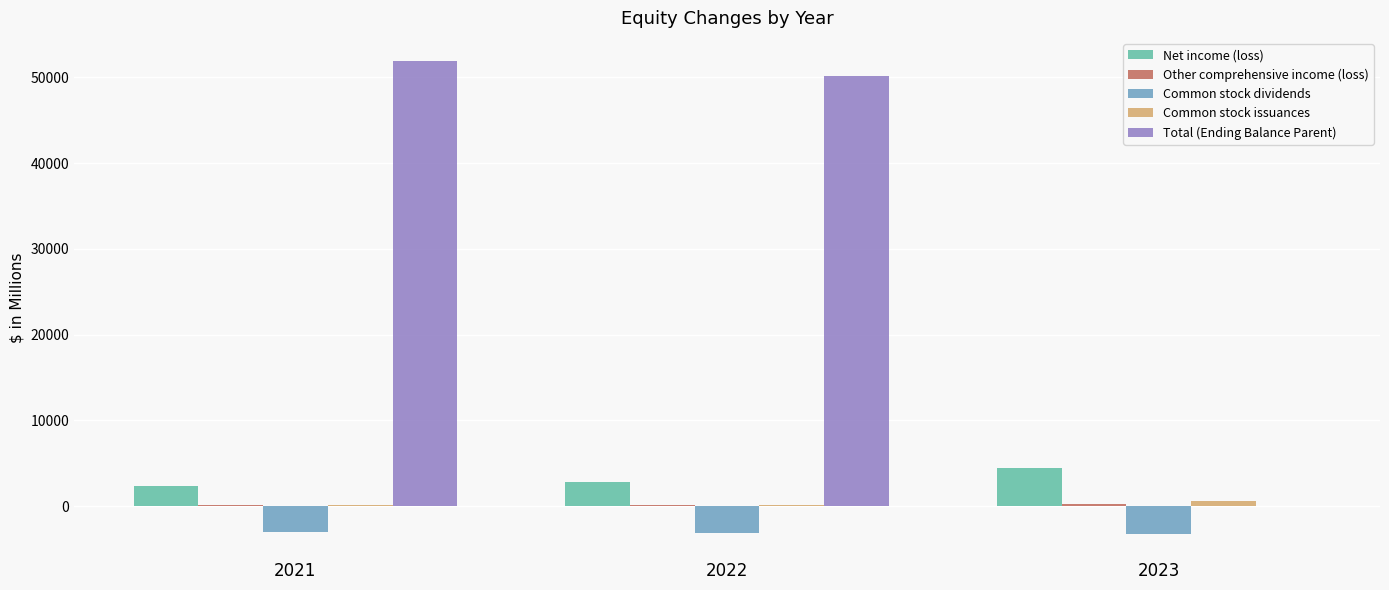

Is it true that Total (Ending Balance Parent) equals 0 at 2023?

True